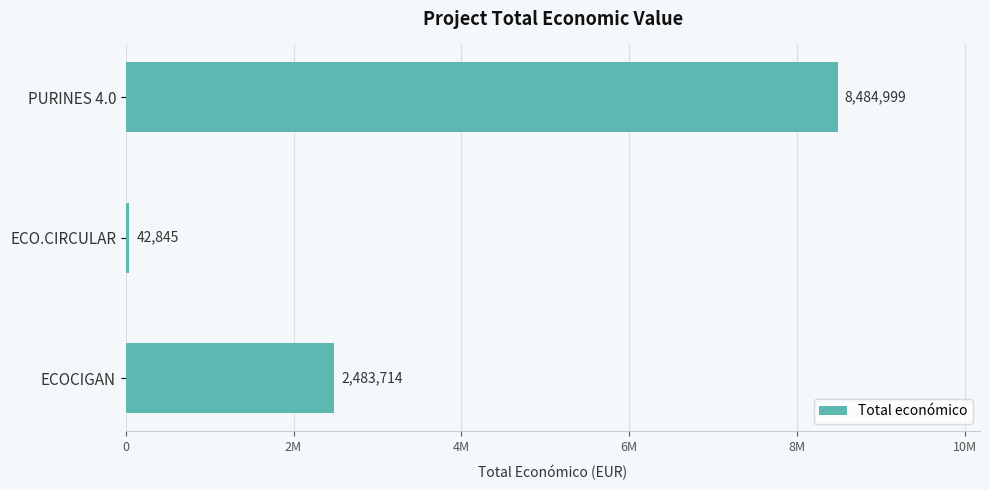

Does the chart contain any negative values?

No